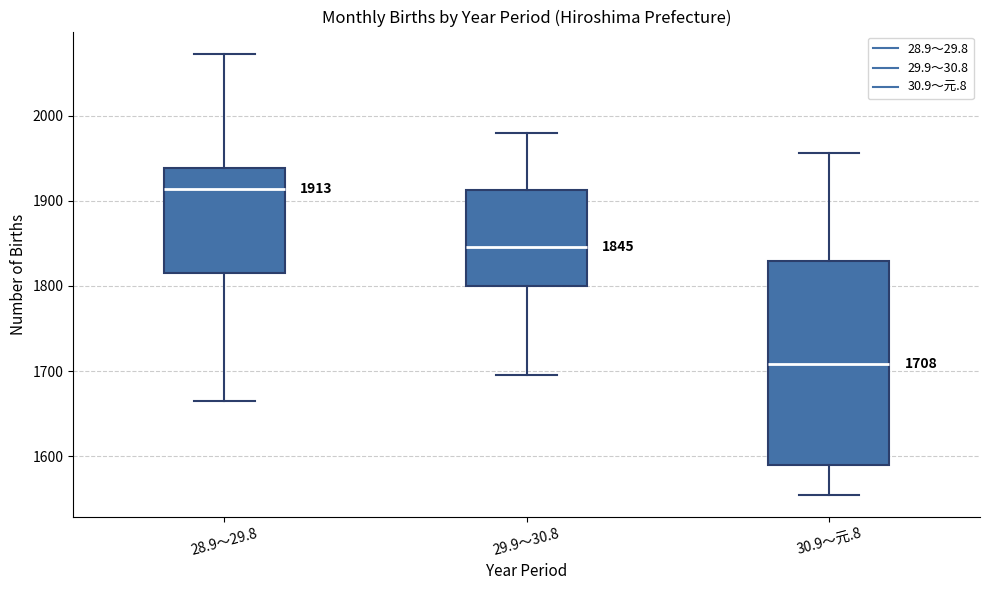

Which box's median line is the lowest?

30.9～元.8